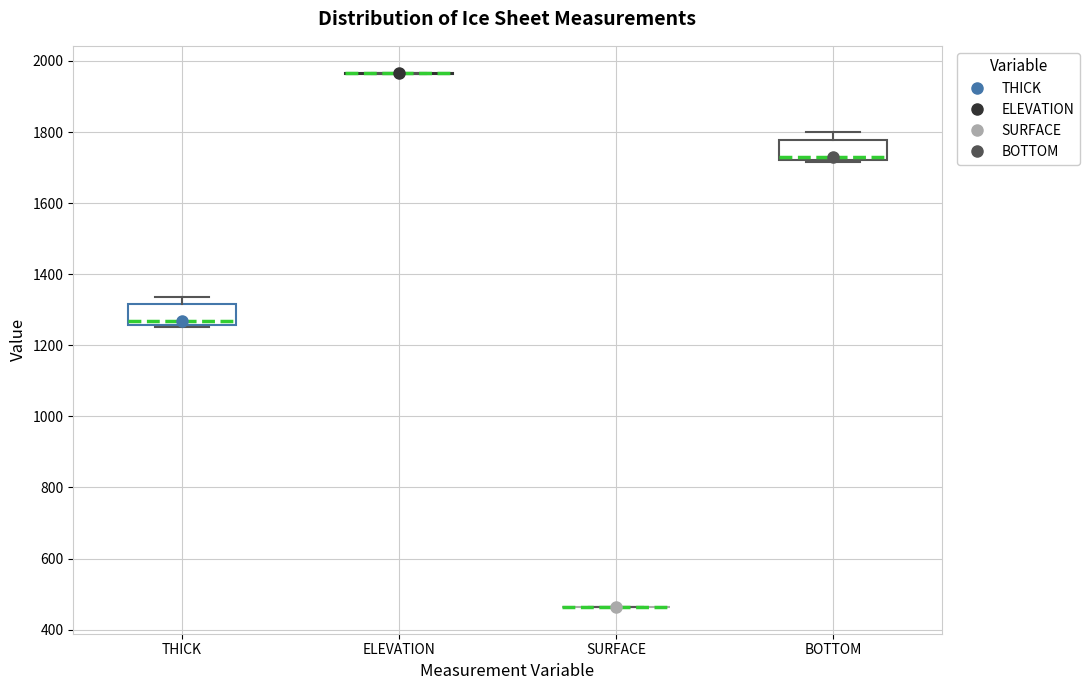

Reading left to right, transcribe this box plot: for each box, give where its median line is, the range the box spans, and where its two whiskers end, as read against the y-axis. The values are not printed on the chart, so give them approximately, as read against the axis.

THICK: median 1260 (just above the box's lower edge), box 1260 to 1320, whiskers 1260 to 1340
ELEVATION: box collapsed to a line at 1960, whiskers 1960 to 1960
SURFACE: box collapsed to a line at 460, whiskers 460 to 460
BOTTOM: median 1740, box 1720 to 1780, whiskers 1720 to 1800